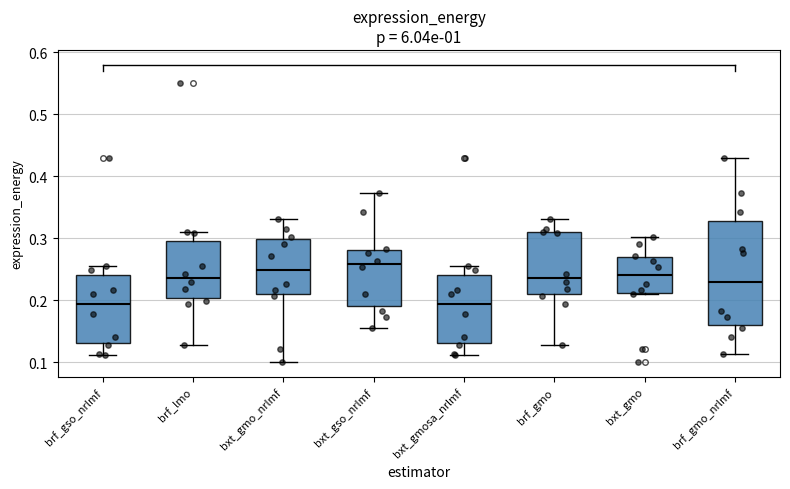

Reading left to right, read every box against the y-axis: the position of its median line, the range the box covers, and the ends of its whiskers. The values are not printed on the chart, so give them approximately, as read against the axis.

brf_gso_nrlmf: median 0.19, box 0.13 to 0.24, whiskers 0.11 to 0.26
brf_lmo: median 0.24, box 0.20 to 0.29, whiskers 0.13 to 0.31
bxt_gmo_nrlmf: median 0.25, box 0.21 to 0.30, whiskers 0.10 to 0.33
bxt_gso_nrlmf: median 0.26, box 0.19 to 0.28, whiskers 0.15 to 0.37
bxt_gmosa_nrlmf: median 0.19, box 0.13 to 0.24, whiskers 0.11 to 0.26
brf_gmo: median 0.24, box 0.21 to 0.31, whiskers 0.13 to 0.33
bxt_gmo: median 0.24, box 0.21 to 0.27, whiskers 0.21 to 0.30
brf_gmo_nrlmf: median 0.23, box 0.16 to 0.33, whiskers 0.11 to 0.43